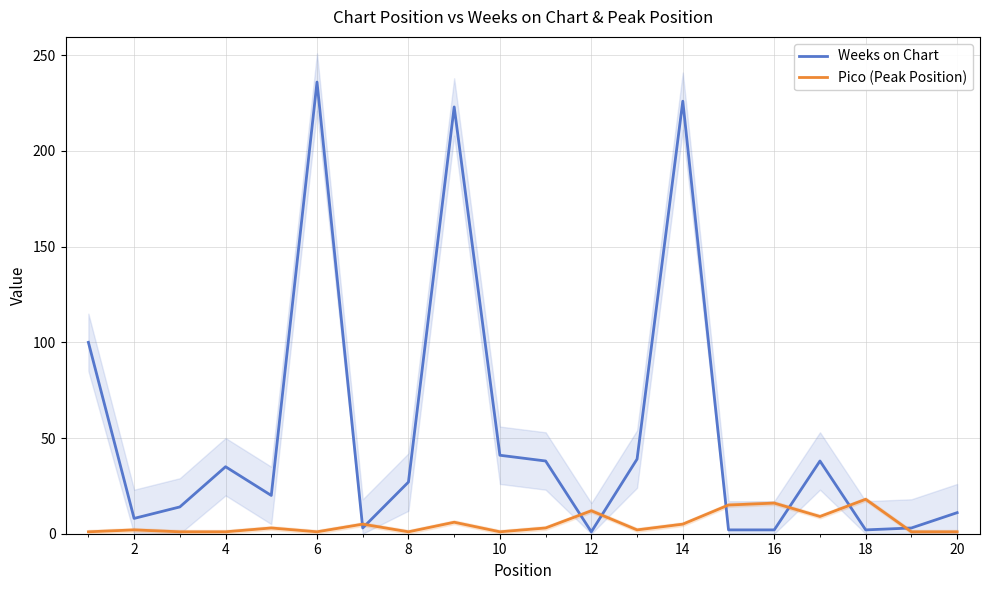

What is the value of the Pico (Peak Position) point at the 20th from the left?

1